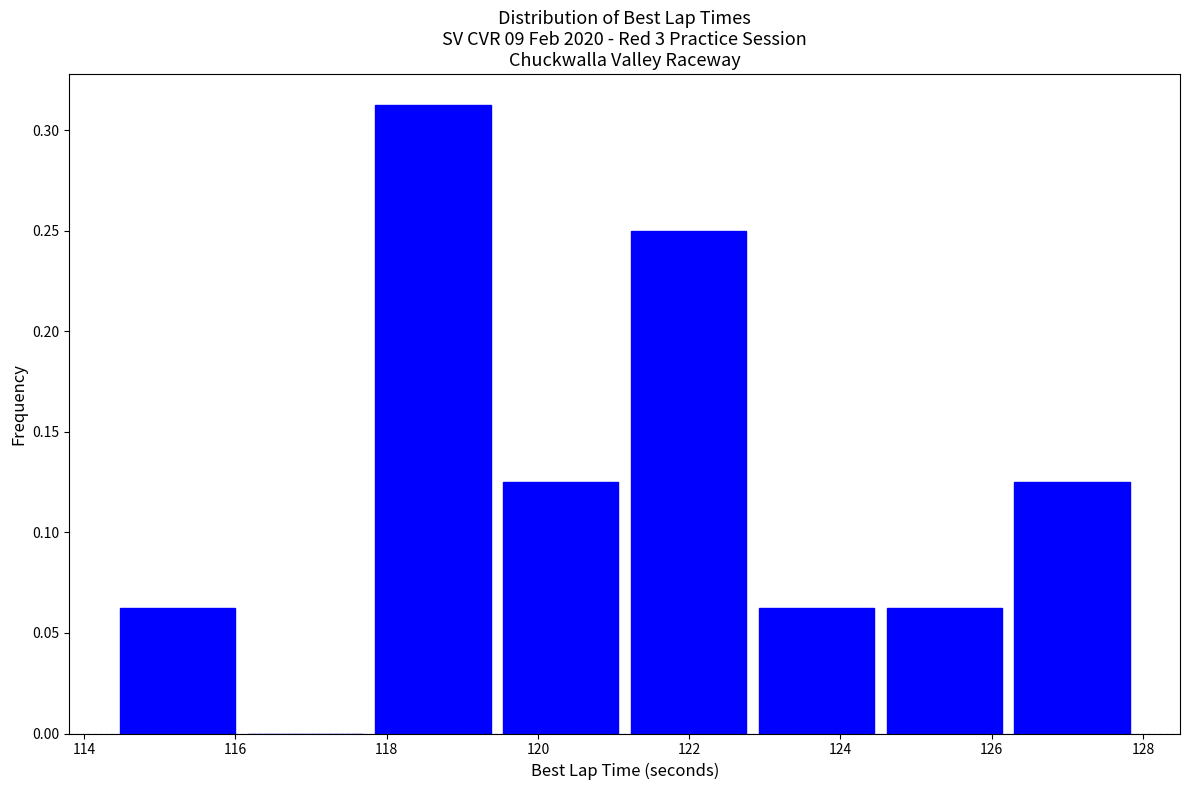

Reading left to right, transcribe this chart: for each bar, give the range it covers on the x-axis and its height. Neither the bar edges nor the heights are printed on the chart, so give them approximately, as read against the axes.

114.4 to 116.0: 0.065
116.0 to 117.8: 0
117.8 to 119.4: 0.315
119.4 to 121.2: 0.125
121.2 to 122.8: 0.250
122.8 to 124.6: 0.065
124.6 to 126.2: 0.065
126.2 to 128.0: 0.125